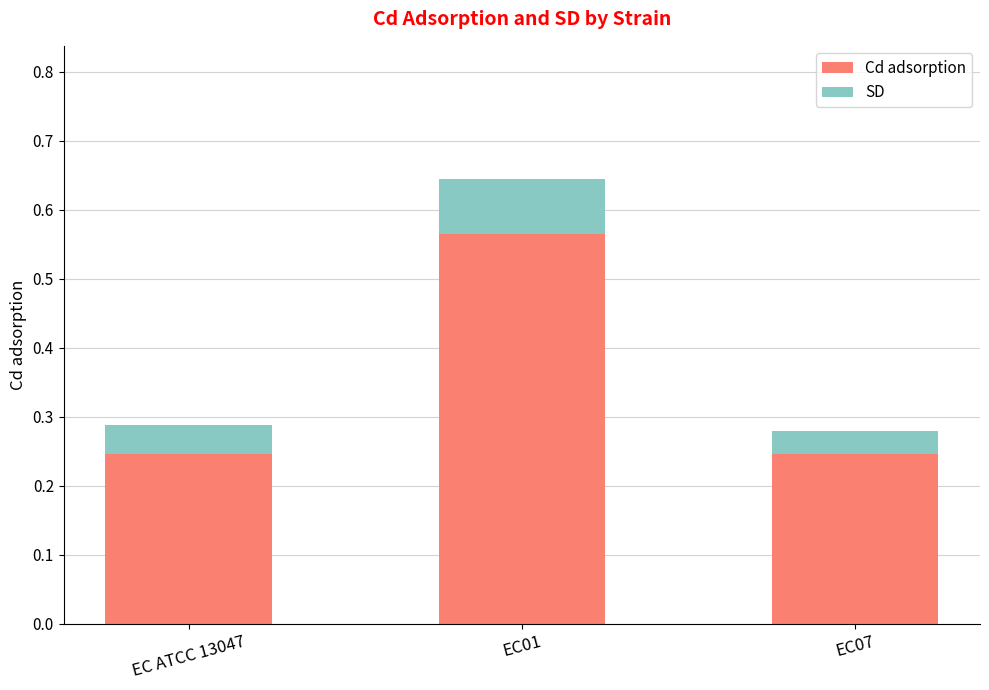

Count the Cd adsorption values in the range 0 to 1.

3